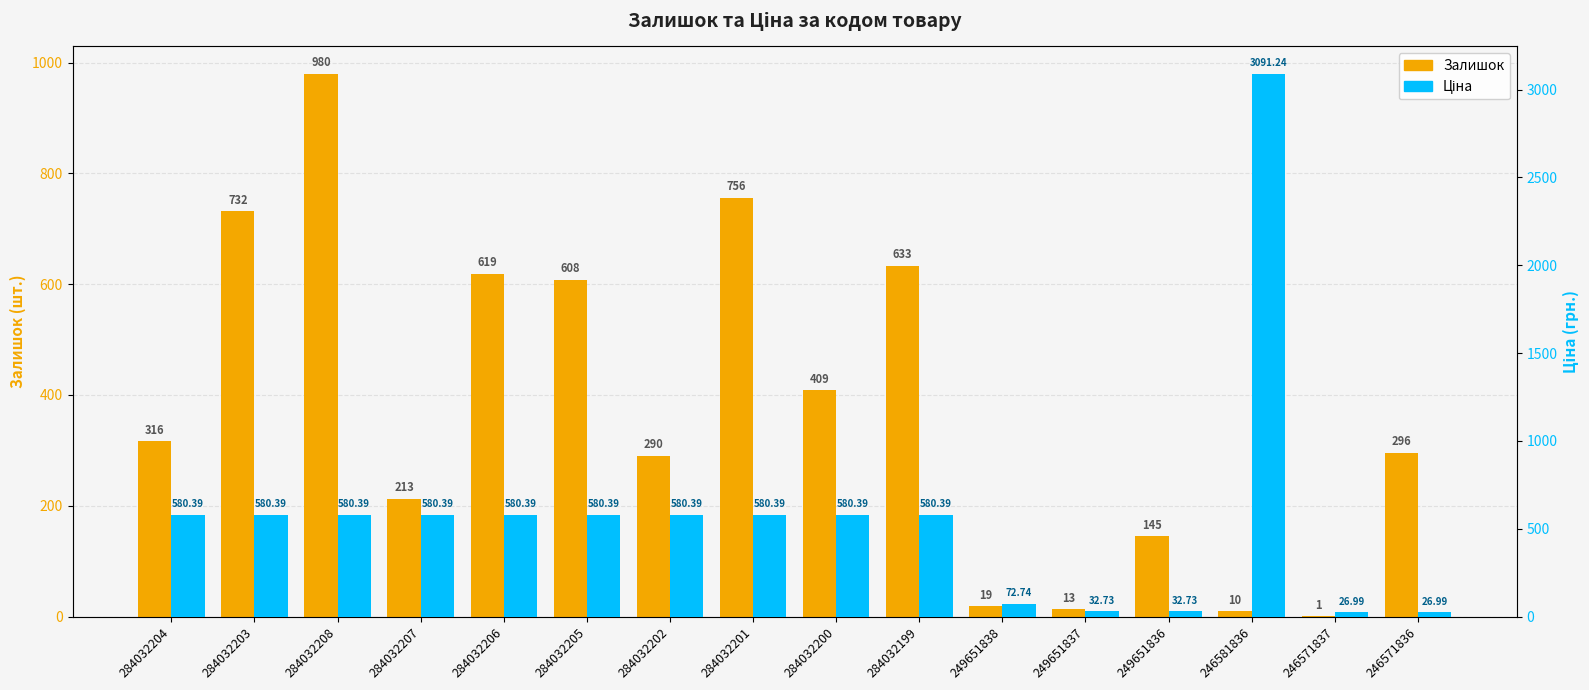

Between 284032200 and 284032202, which is larger?

284032200